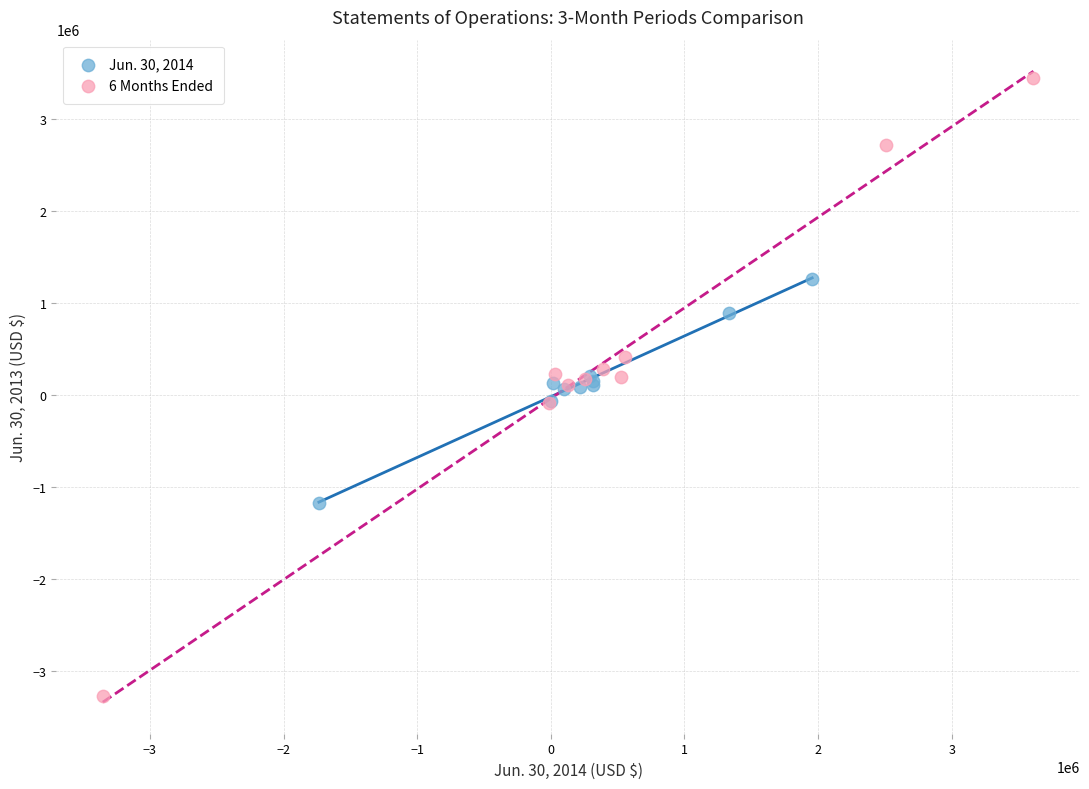

Which series contains the lowest Y value?

6 Months Ended